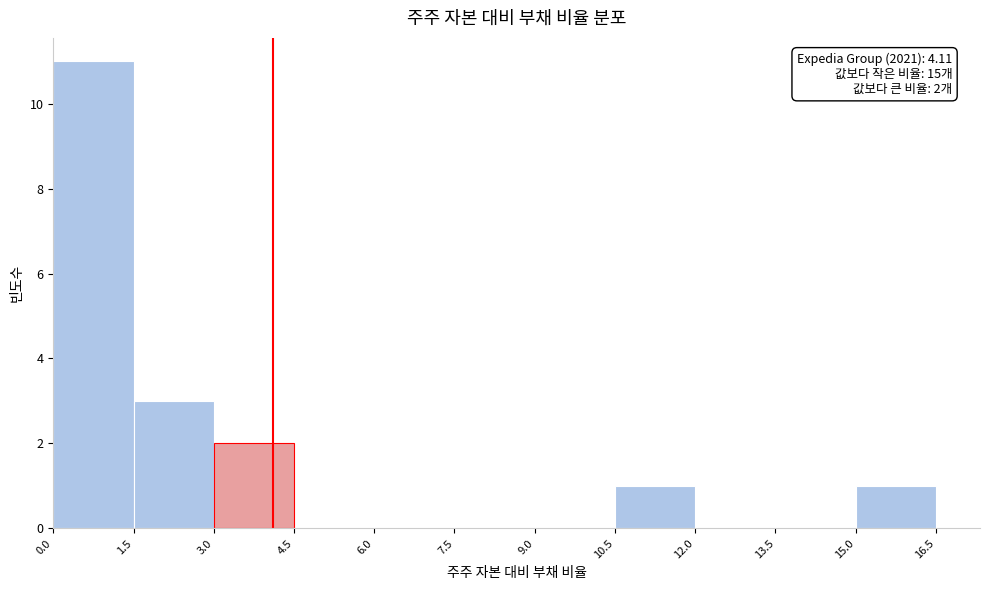

Which range on the x-axis has the tallest bar?

0.0 to 1.5